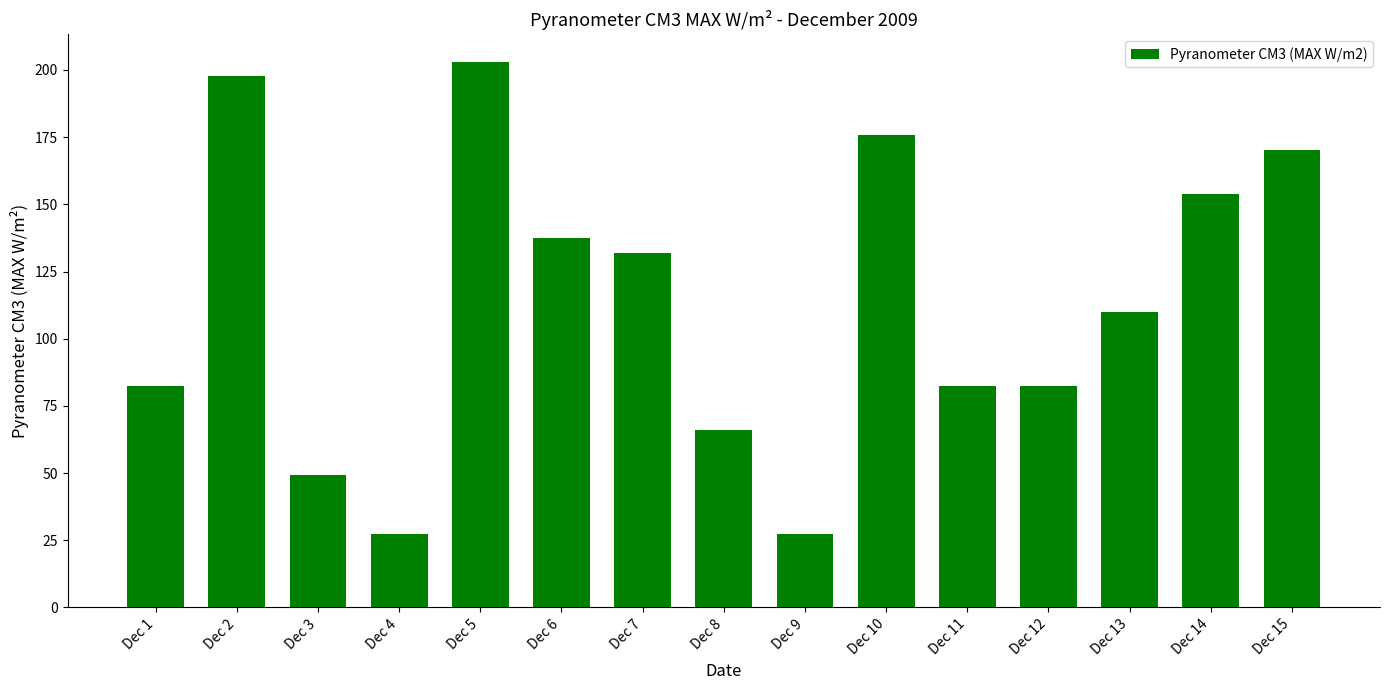

Is it true that the value at Dec 9 is 41.7?

False